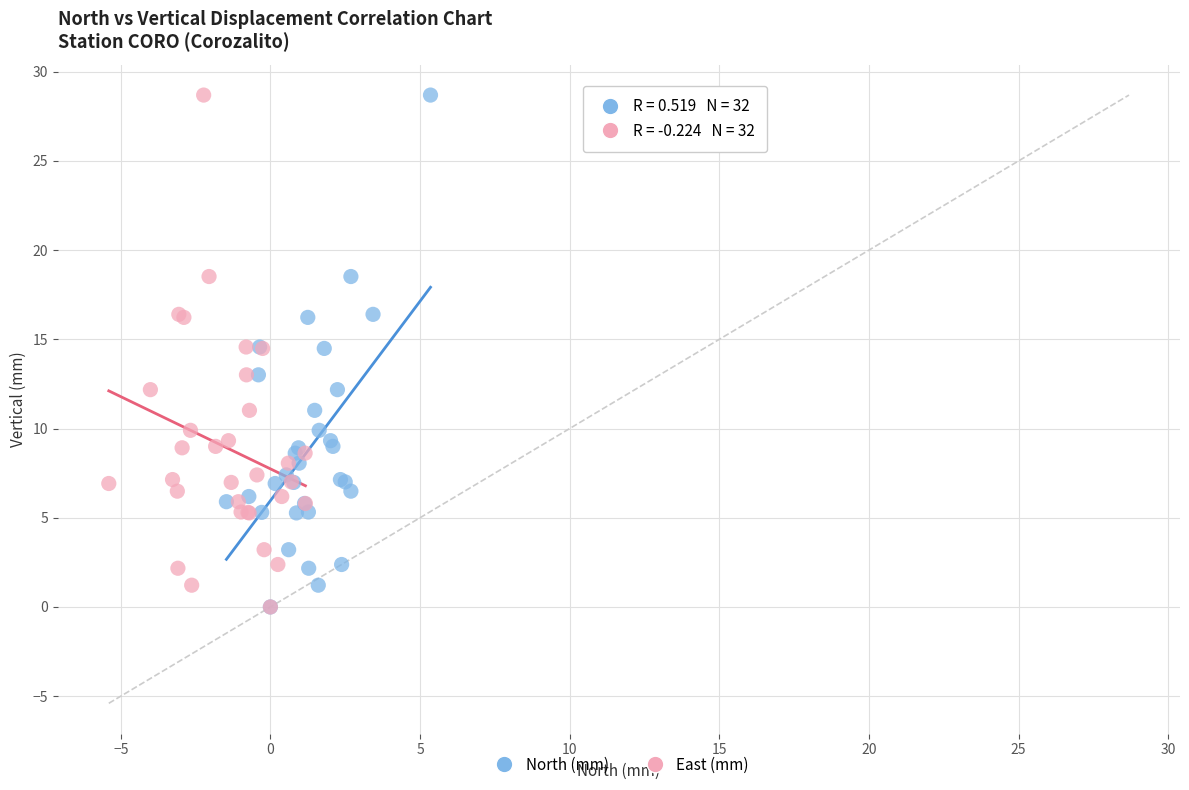

What are all the series names shown in the legend?

North (mm), East (mm)